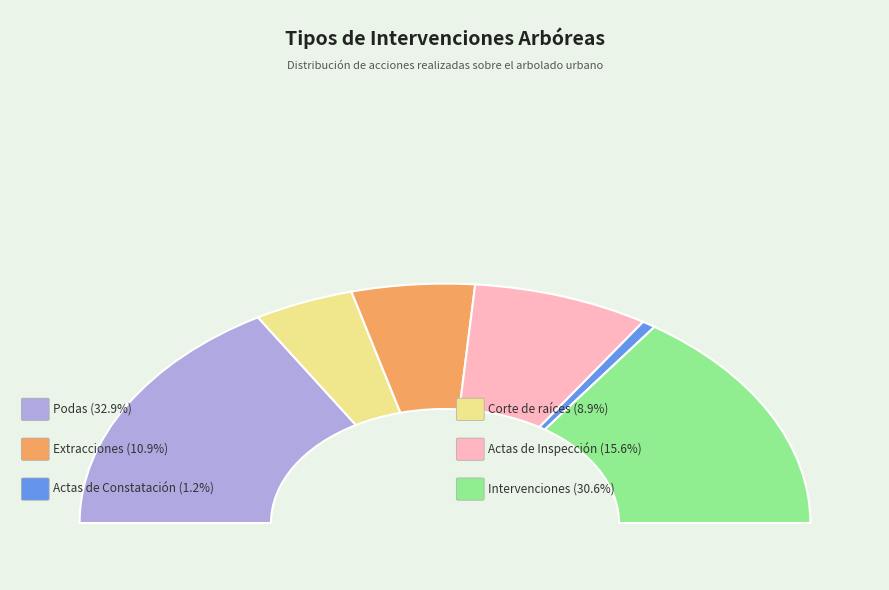

What is the smallest slice in the pie chart?

Actas de Constatación